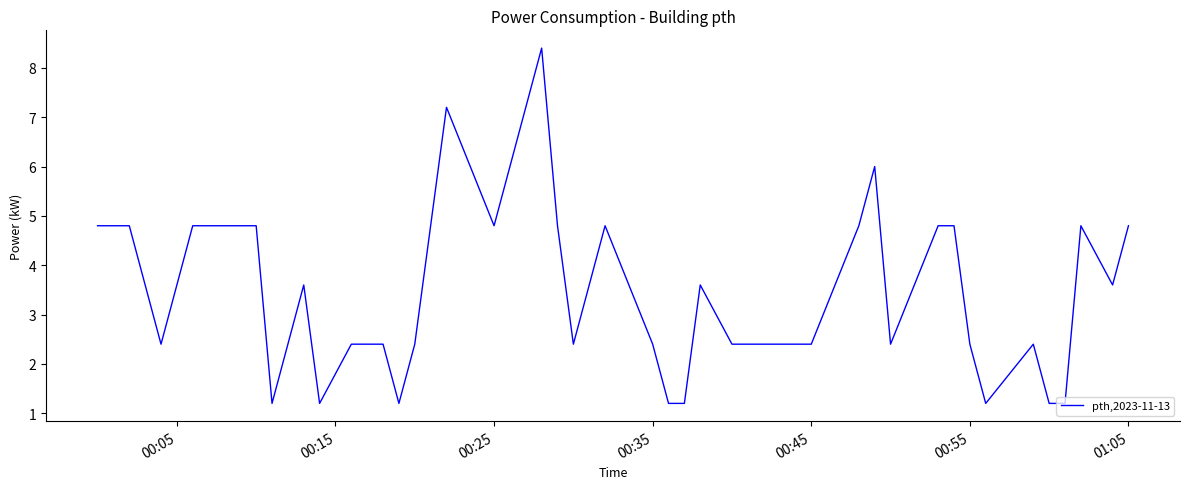

What is the difference between the maximum and minimum values?

7.2